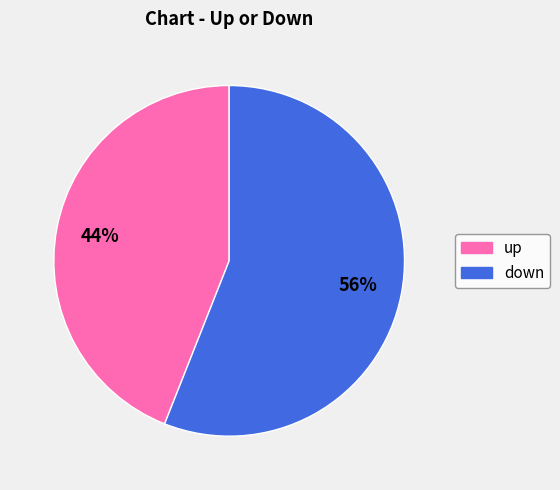

Is there any slice that represents more than half of the pie?

Yes